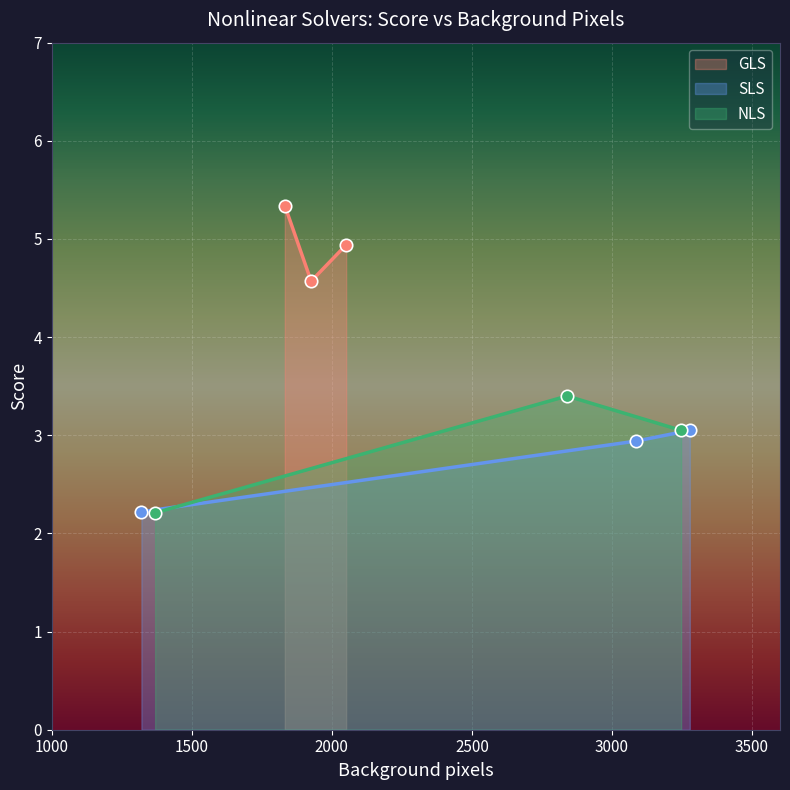

What are all the series names shown in the legend?

GLS, SLS, NLS